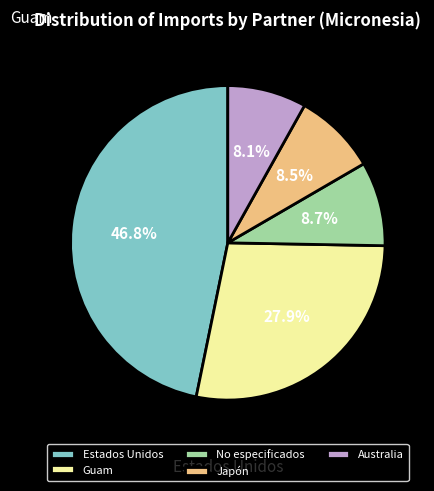

True or false: Australia accounts for 8% of the total.

True